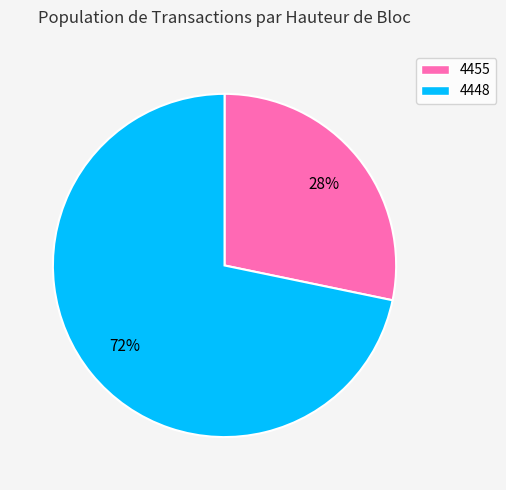

What percentage is the 4448 slice, to the nearest percent?

72%